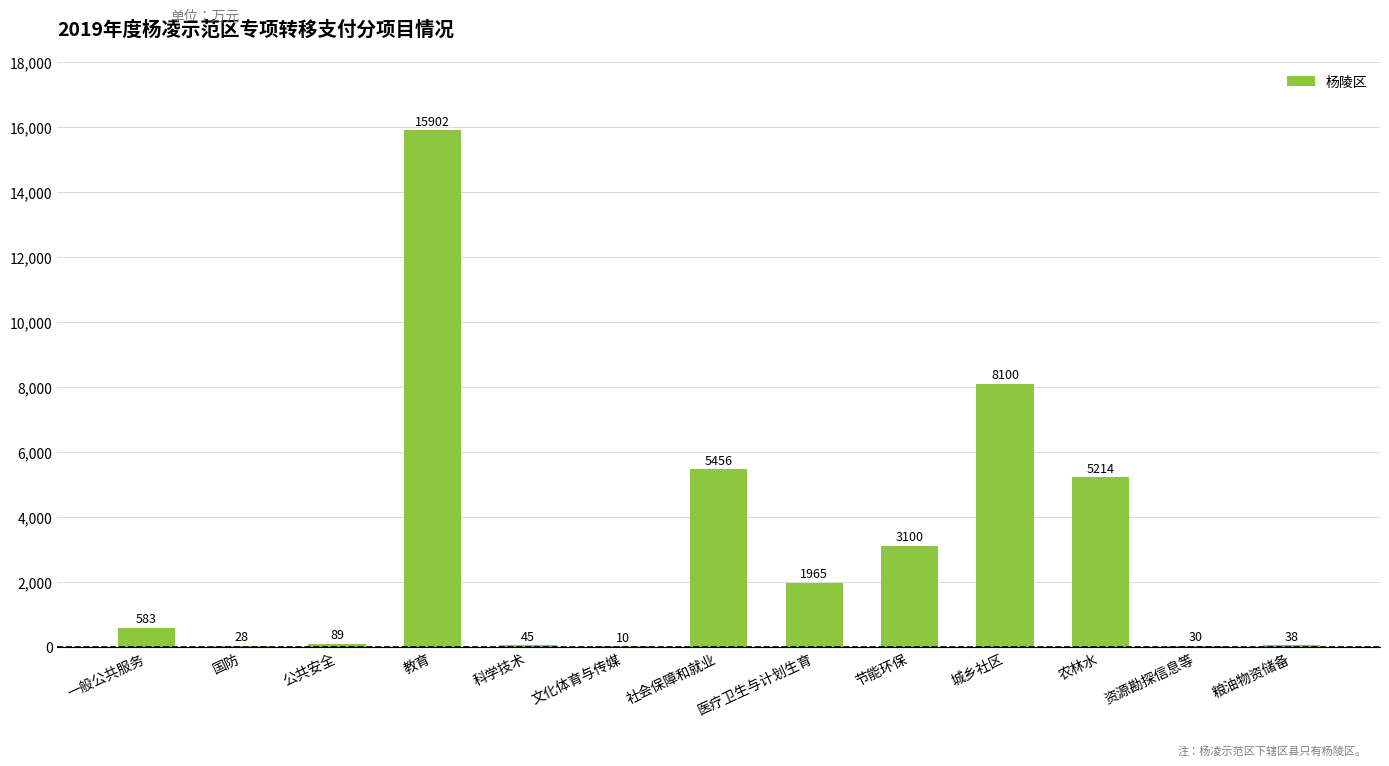

Are the bars horizontal?

No